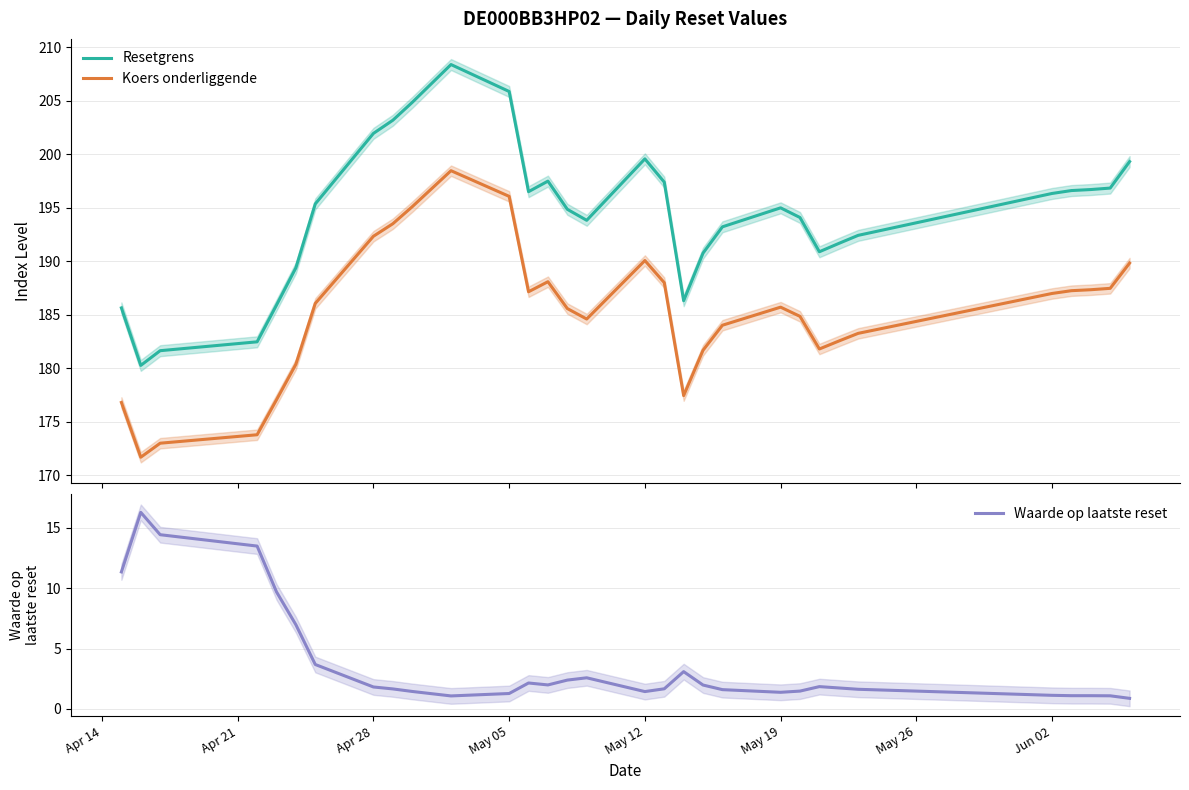

True or false: Koers onderliggende and Resetgrens cross at least once.

False